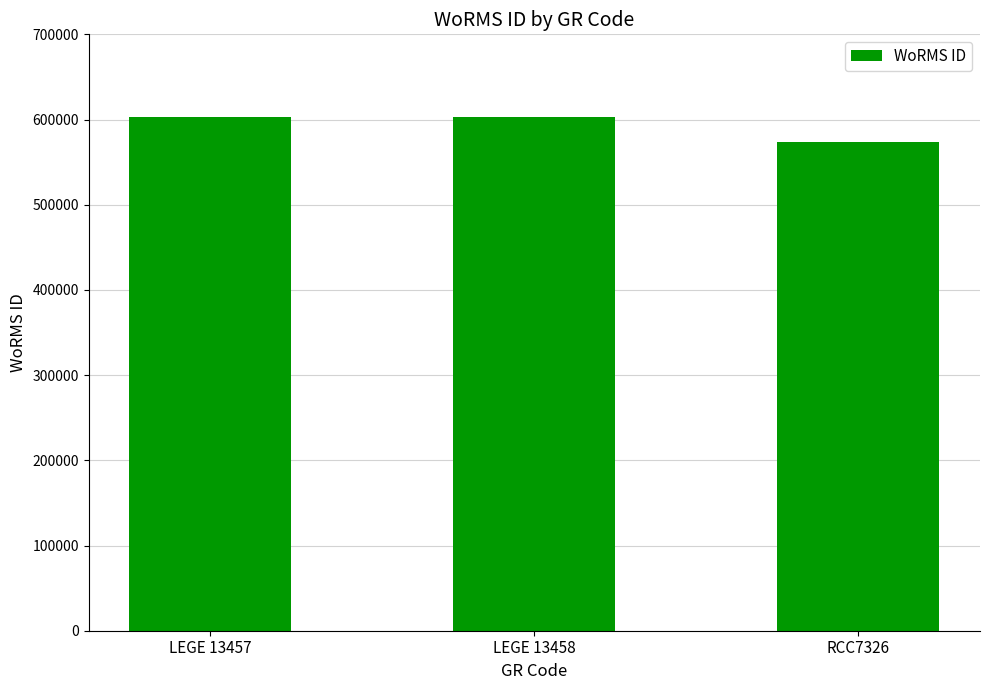

How many bars are there in total?

3